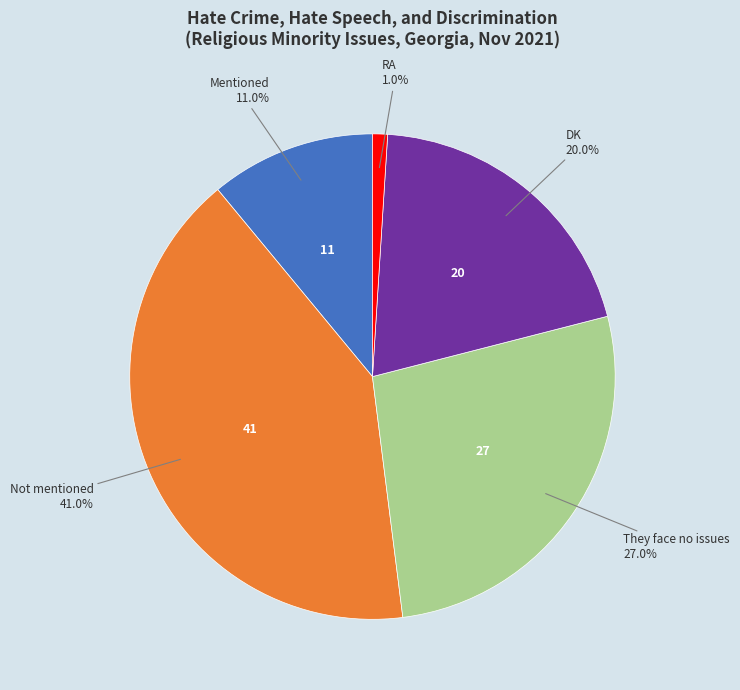

Is there any slice that represents more than half of the pie?

No